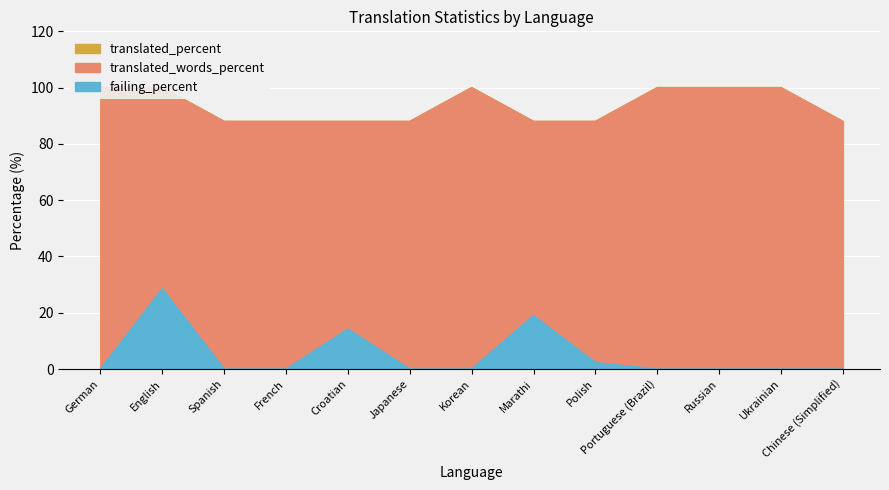

True or false: failing_percent has more than 1 points higher than both neighbors.

True